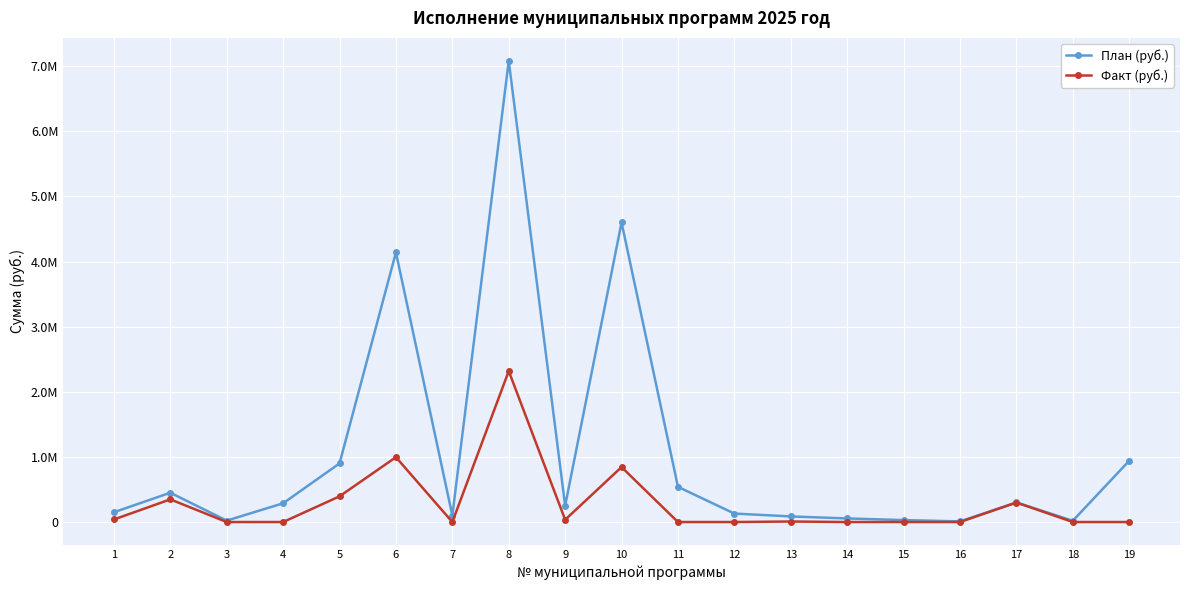

Between 16 and 7, which is larger?

7